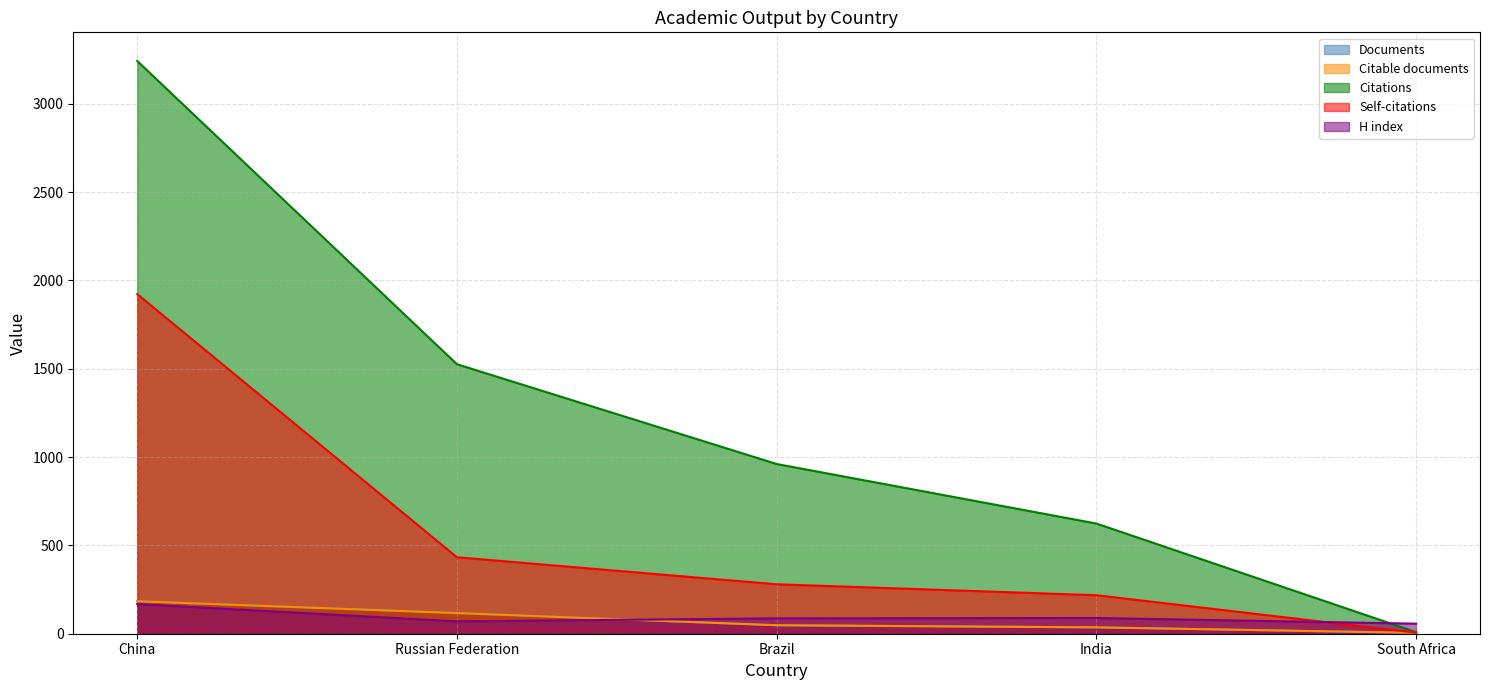

True or false: Documents and Citable documents cross at least once.

False